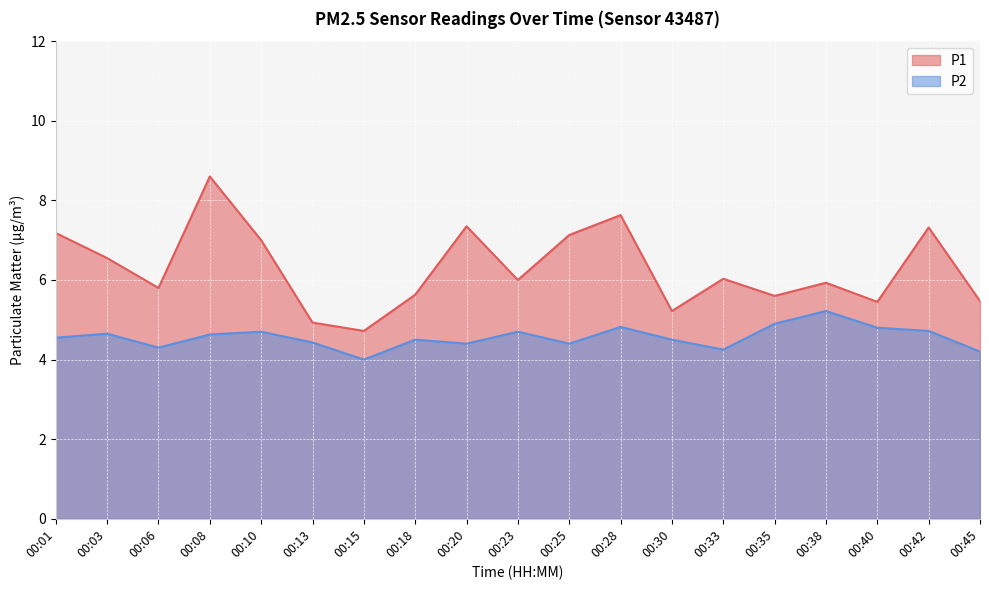

How many categories are shown in the chart?

19